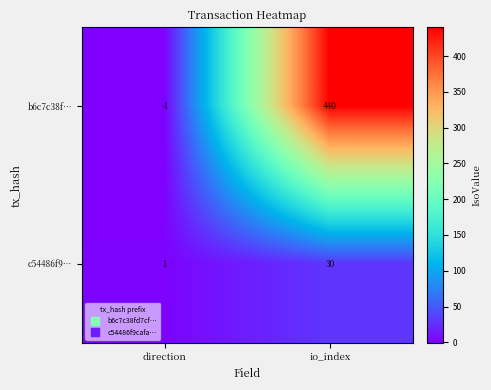

What is the total value across all series at io_index?

470